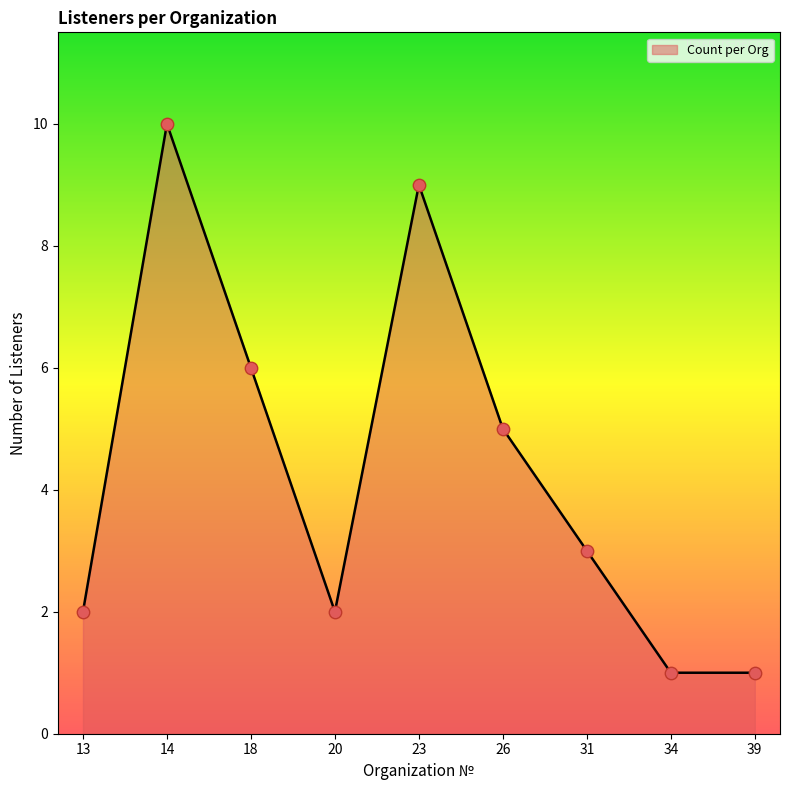

What is the change in value from 18 to 20?

-4